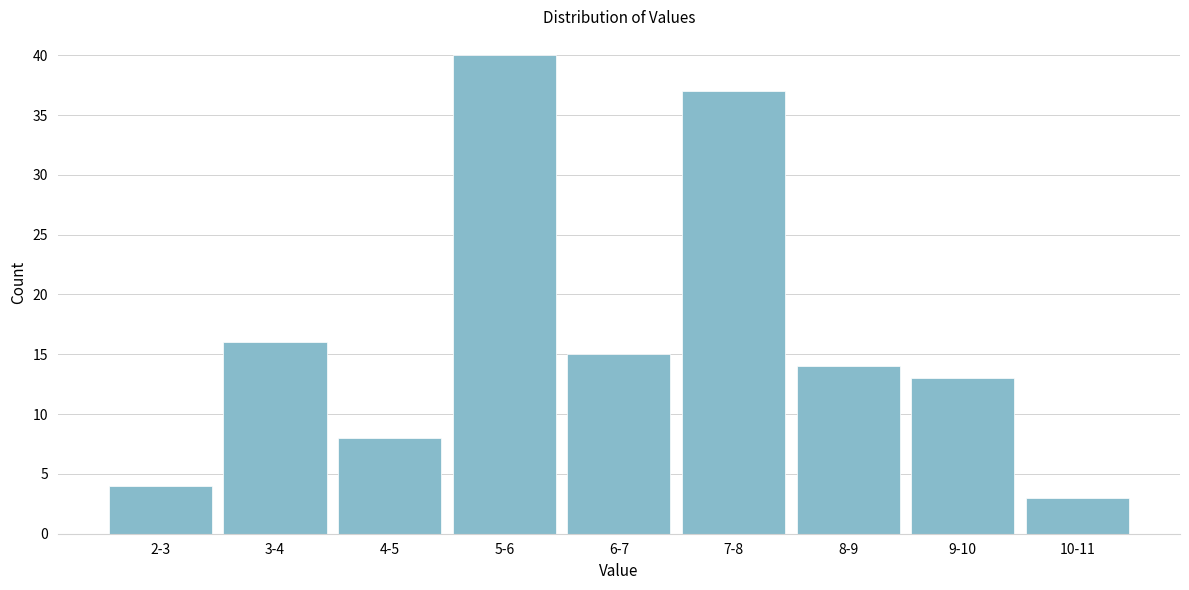

Reading left to right, extract all data points from this chart.

2-3=4	3-4=16	4-5=8	5-6=40	6-7=15	7-8=37	8-9=14	9-10=13	10-11=3